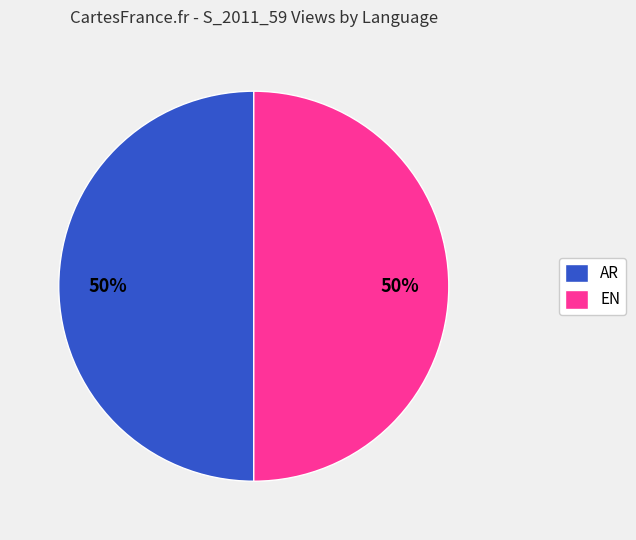

True or false: AR accounts for 50% of the total.

True